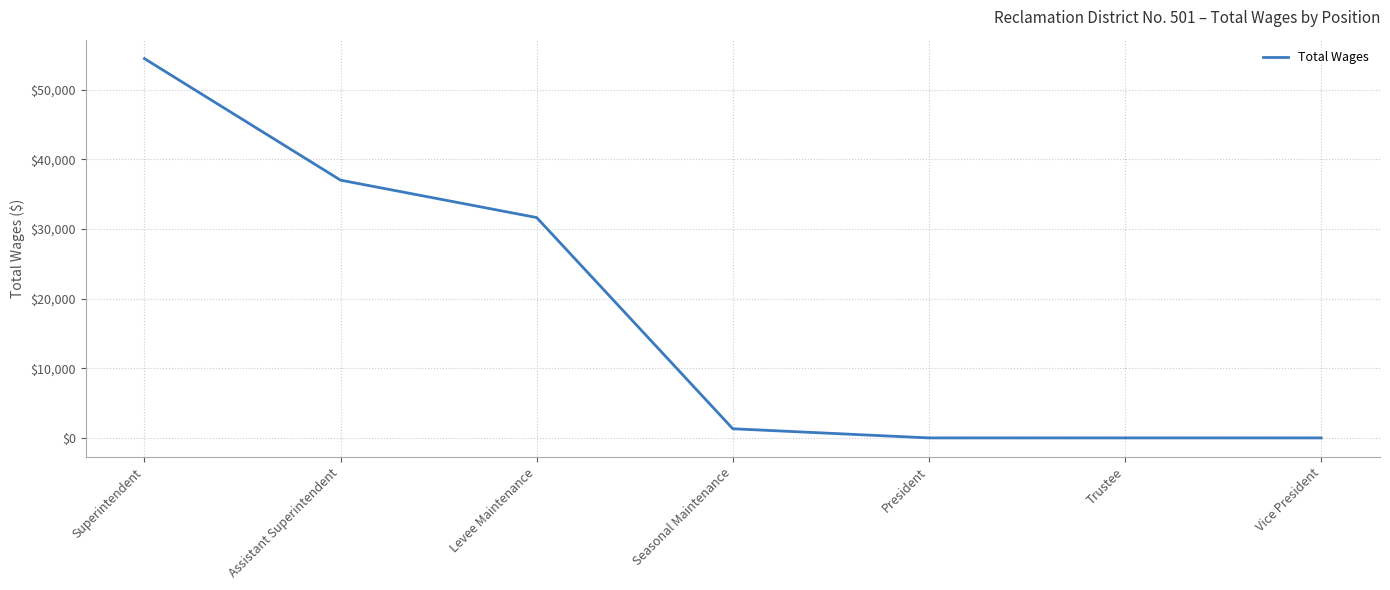

What is the sum of the values at Levee Maintenance and Superintendent?

86081